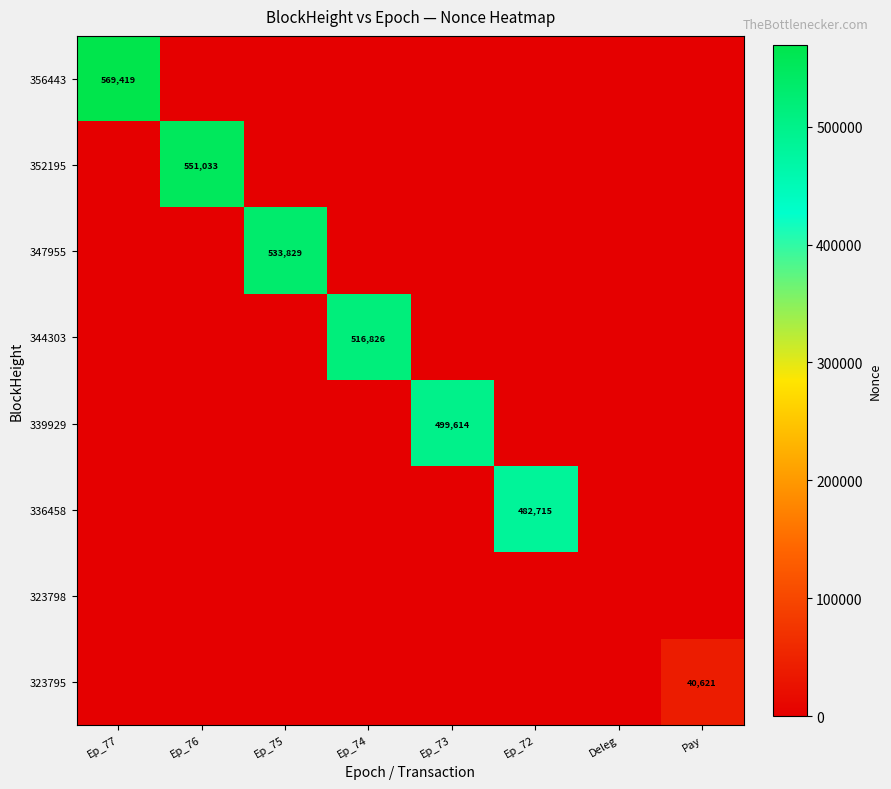

Rank the series by their maximum value, from lowest to highest.

323798, 323795, 336458, 339929, 344303, 347955, 352195, 356443